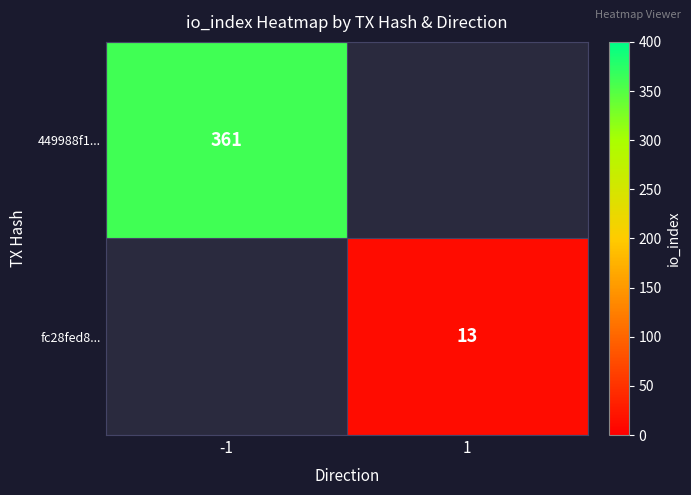

True or false: fc28fed8... has a value of 18.3 at 1.

False